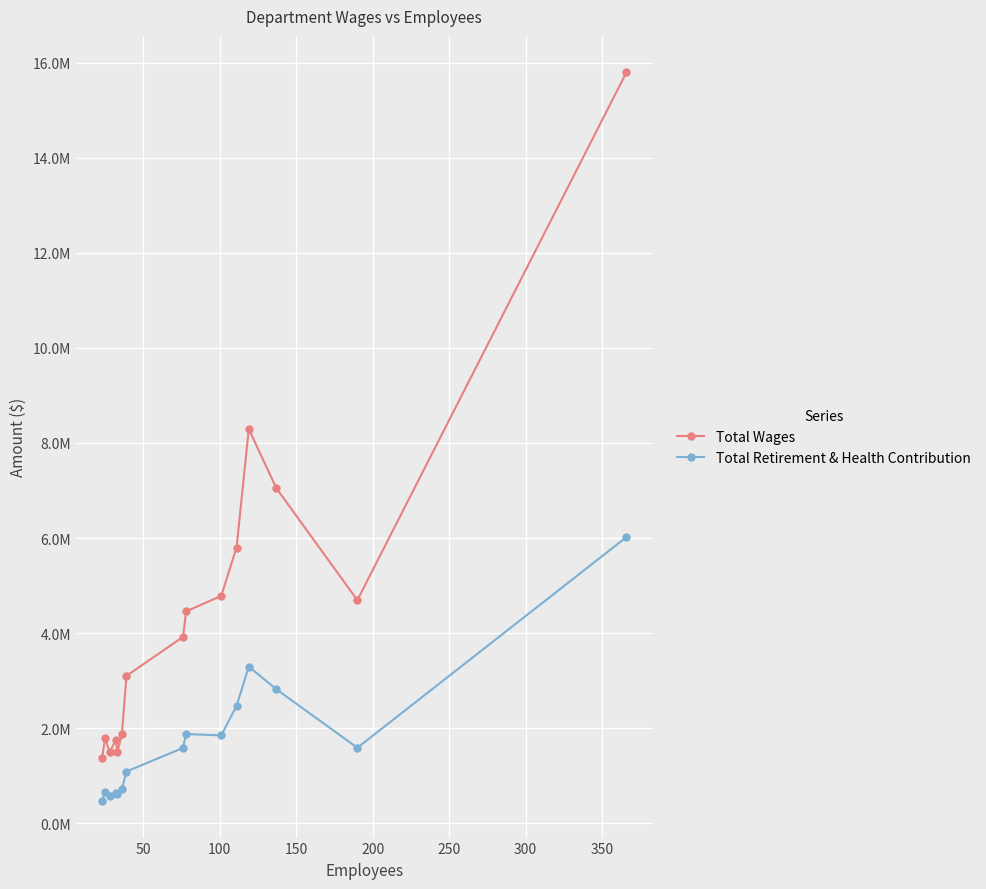

What are all the series names shown in the legend?

Total Wages, Total Retirement & Health Contribution